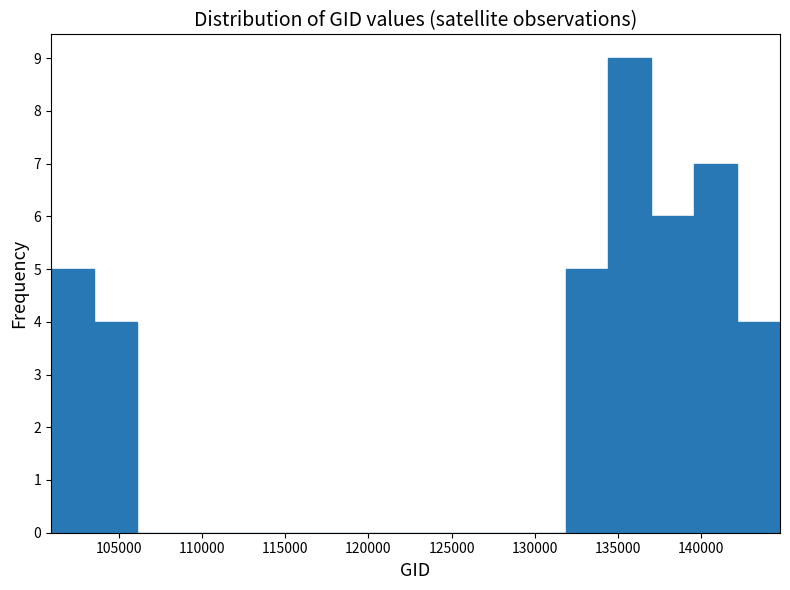

Reading left to right, list every bar in this chart as the range it spans on the x-axis followed by its height. Neither the bar edges nor the heights are printed on the chart, so give them approximately, as read against the axes.

101000 to 103500: 5
103500 to 106000: 4
106000 to 108500: 0
108500 to 111000: 0
111000 to 114000: 0
114000 to 116500: 0
116500 to 119000: 0
119000 to 121500: 0
121500 to 124000: 0
124000 to 126500: 0
126500 to 129500: 0
129500 to 132000: 0
132000 to 134500: 5
134500 to 137000: 9
137000 to 139500: 6
139500 to 142000: 7
142000 to 144500: 4